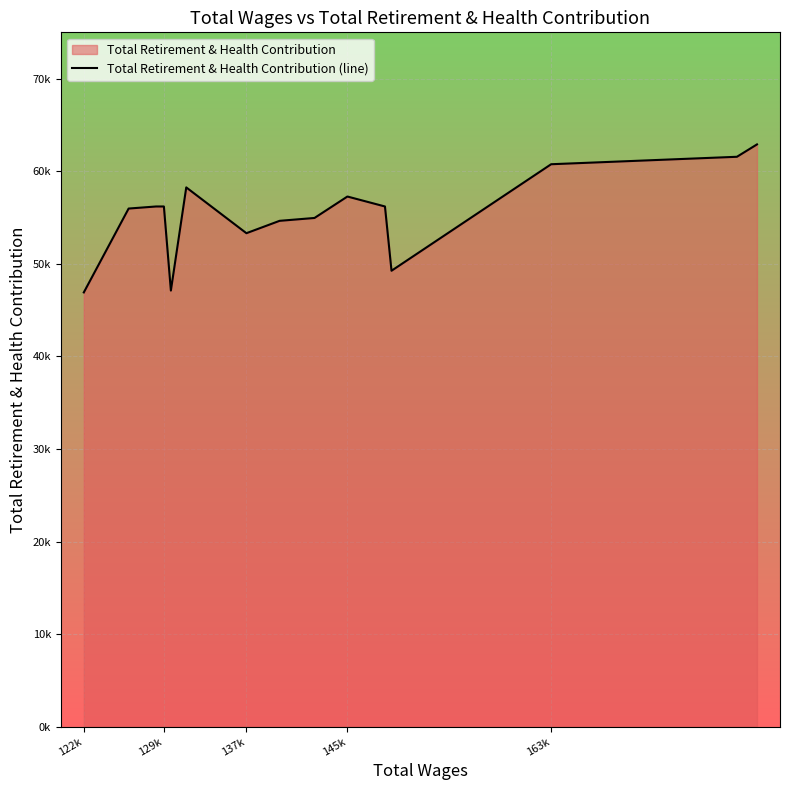

How many points are lower than both their immediate neighbors (excluding endpoints)?

3